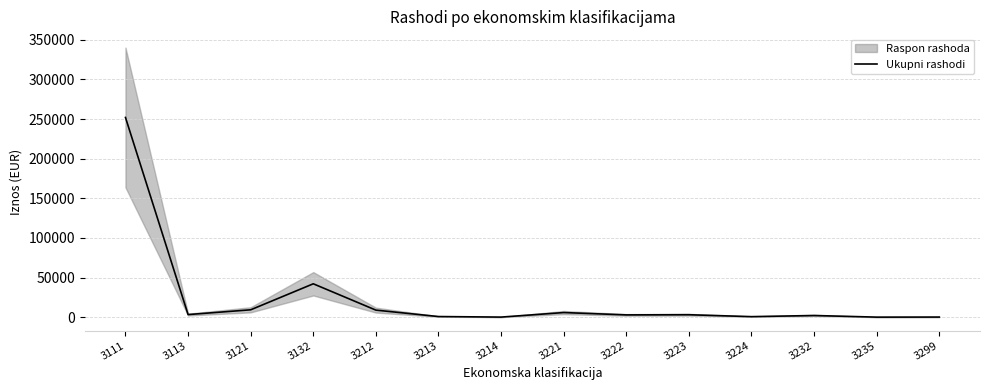

Count the number of values greater than 3077.

7